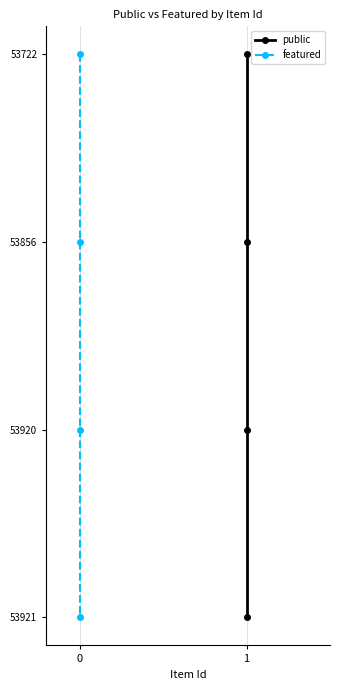

List the labels in order of public value, smallest first.

1, 1, 1, 1